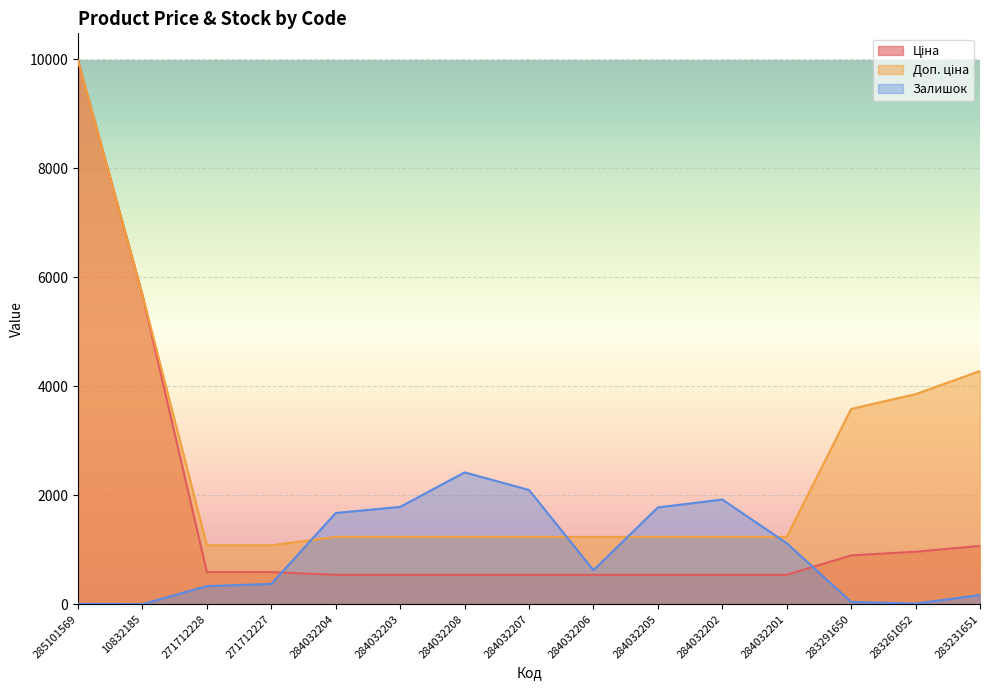

After their last crossing, which series has the higher values: Доп. ціна or Залишок?

Доп. ціна